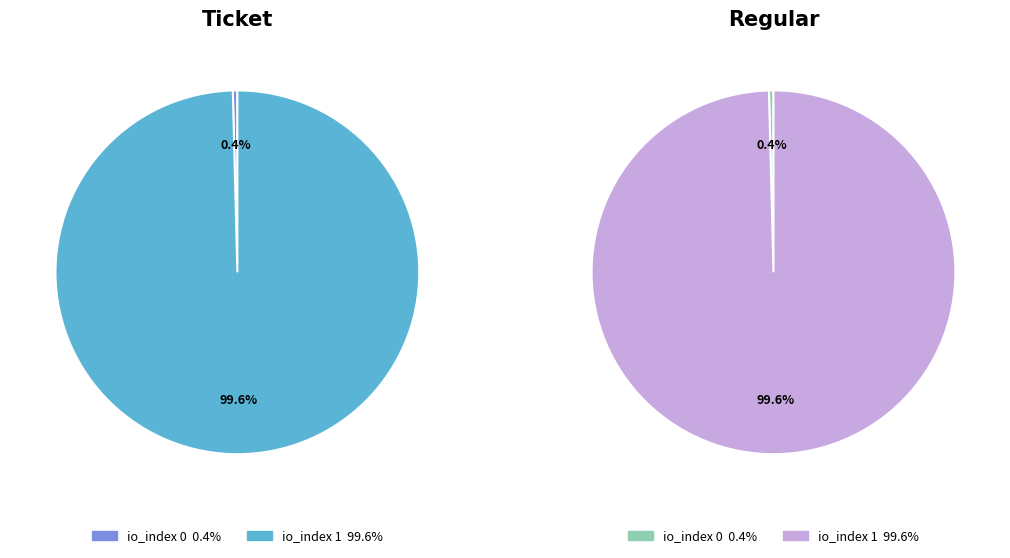

Which slice is the largest?

io_index 1